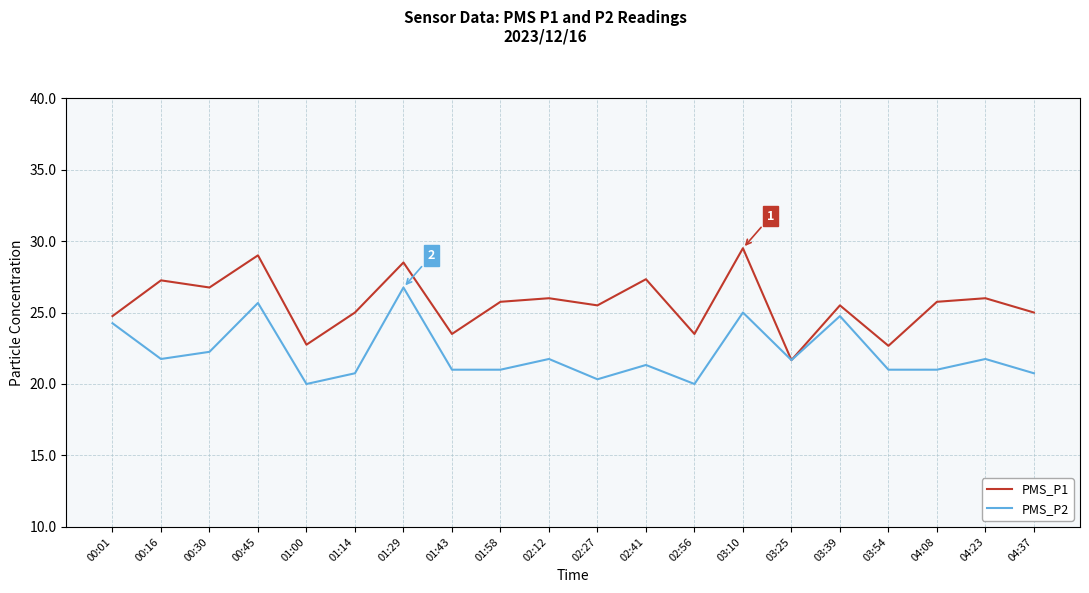

Where is the first local maximum for PMS_P2?

00:45